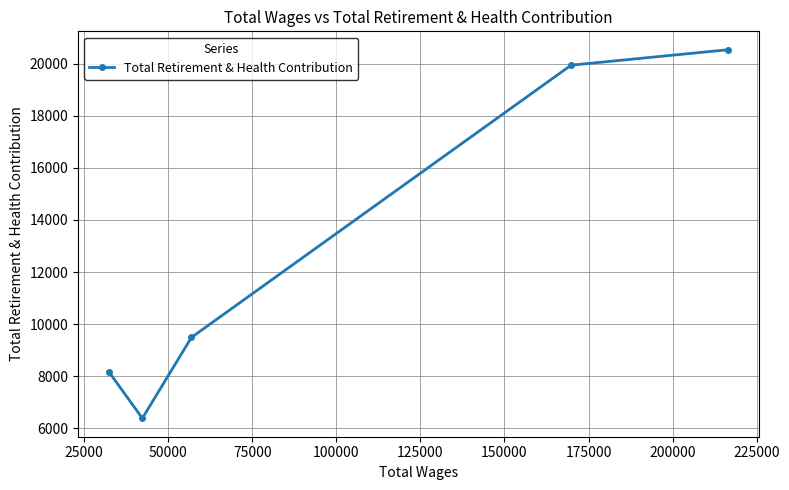

True or false: there are more than 1 points higher than both neighbors.

False